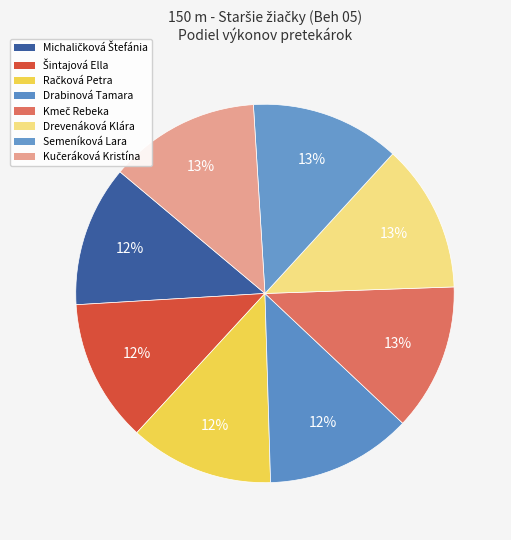

Count the number of slices in the pie.

8